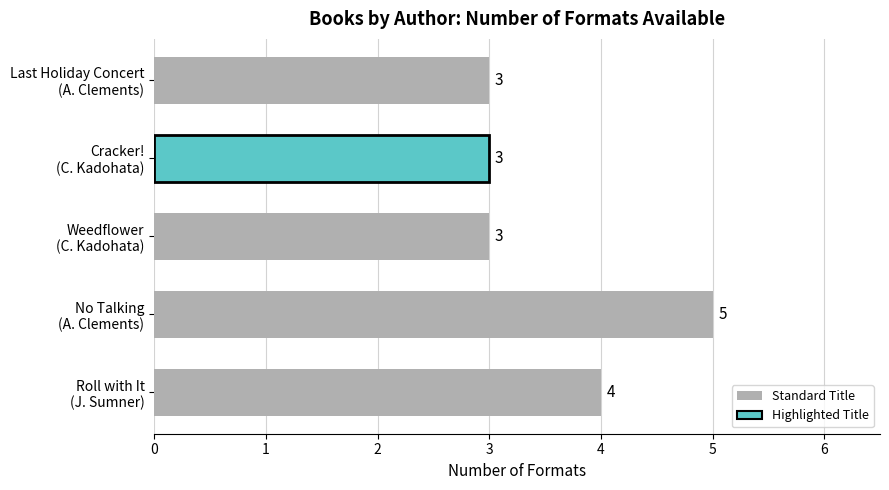

Reading bottom to top, transcribe all the data shown in this chart.

4	5	3	3	3